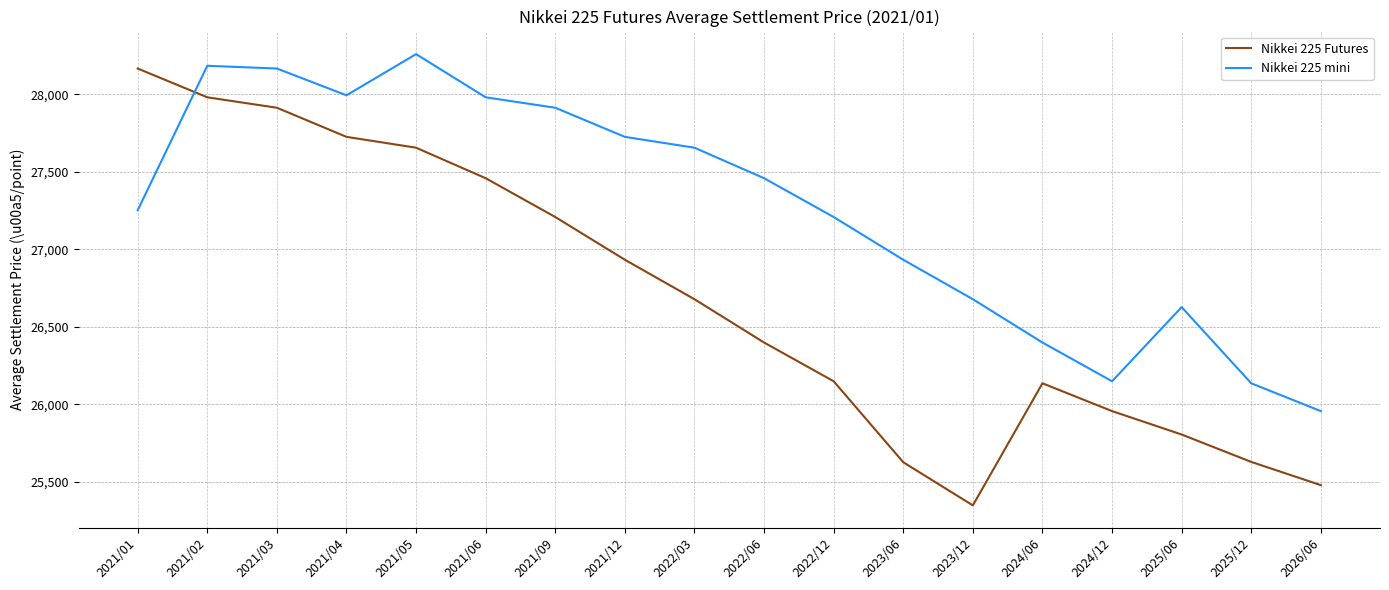

How many times do Nikkei 225 Futures and Nikkei 225 mini cross each other?

1